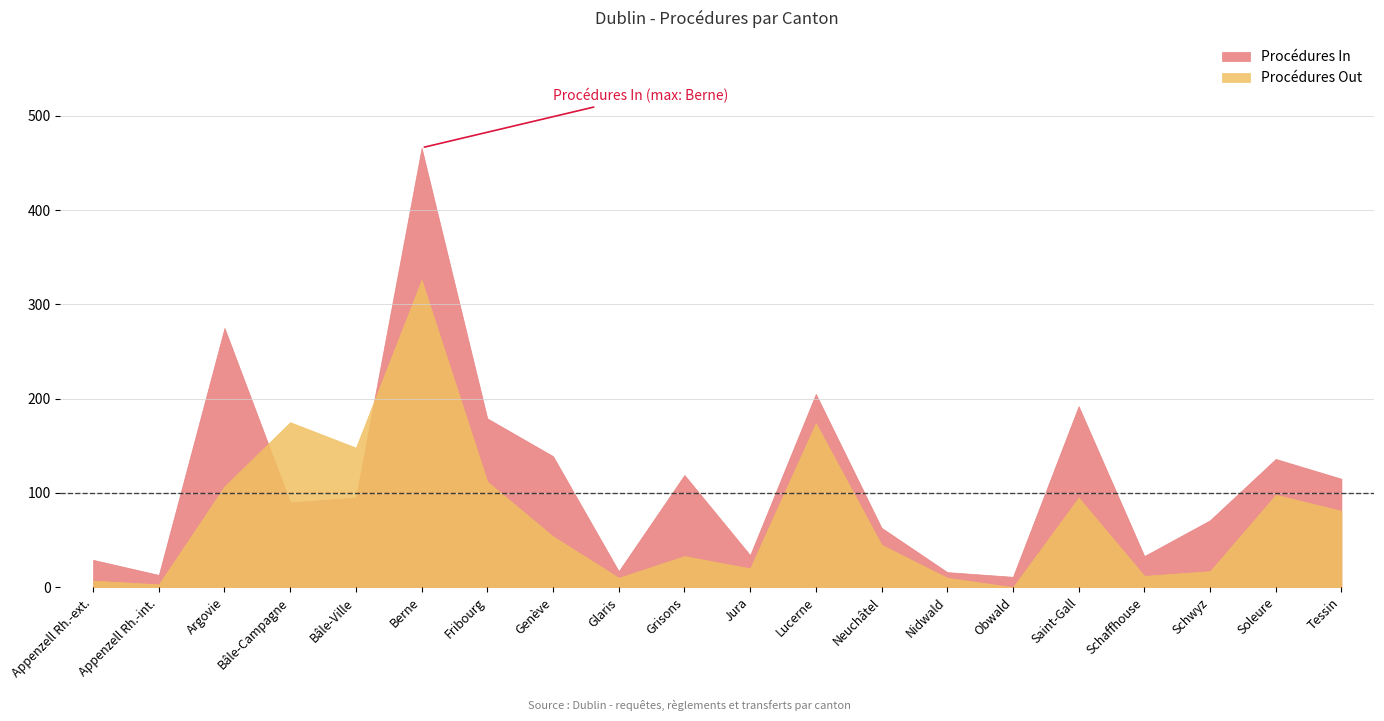

The Procédures Out series shows 147 at Obwald. True or false?

False